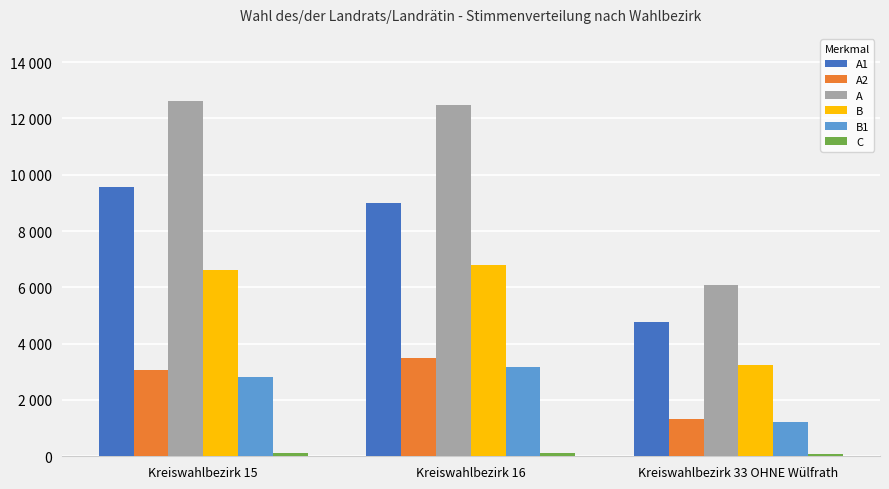

Are the bars horizontal?

No